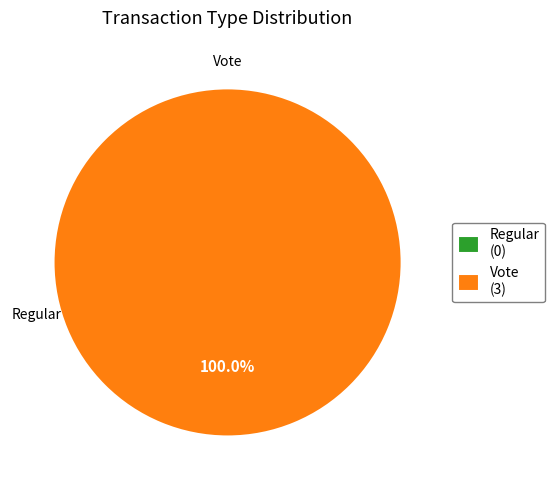

What is the majority slice?

Vote